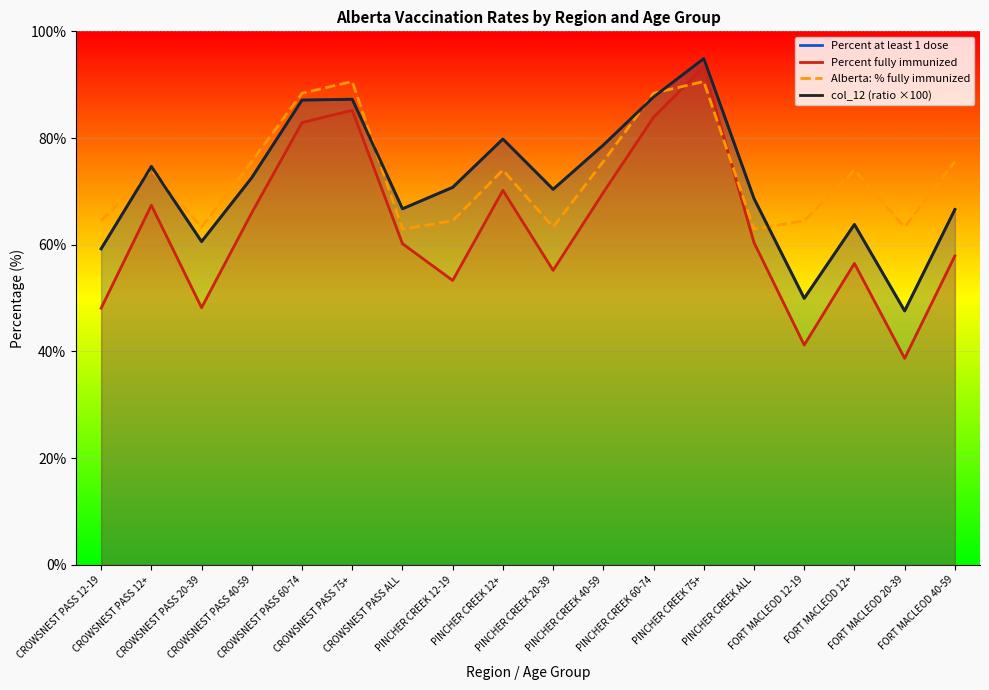

Rank the series at PINCHER CREEK 75+ from lowest to highest value.

Alberta: % fully immunized, Percent fully immunized, col_12 (ratio ×100), Percent at least 1 dose